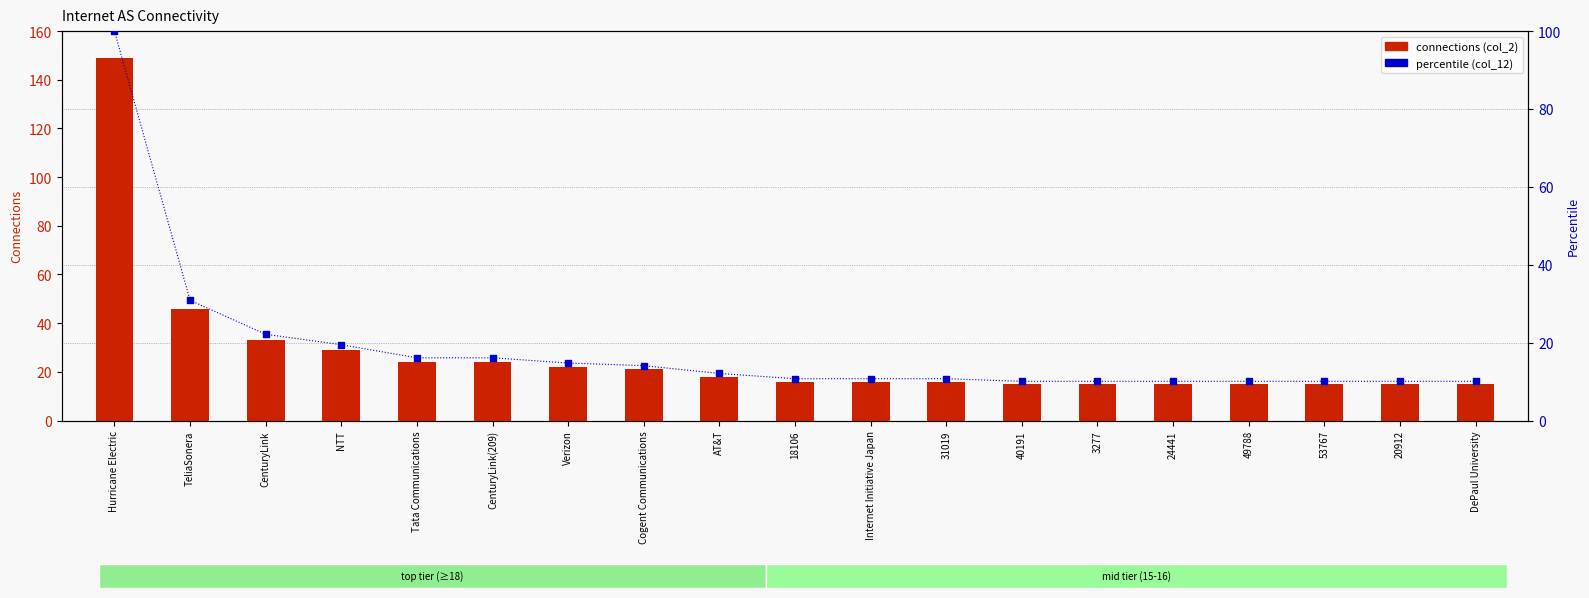

Which series has the largest total across all categories?

connections (col_2)